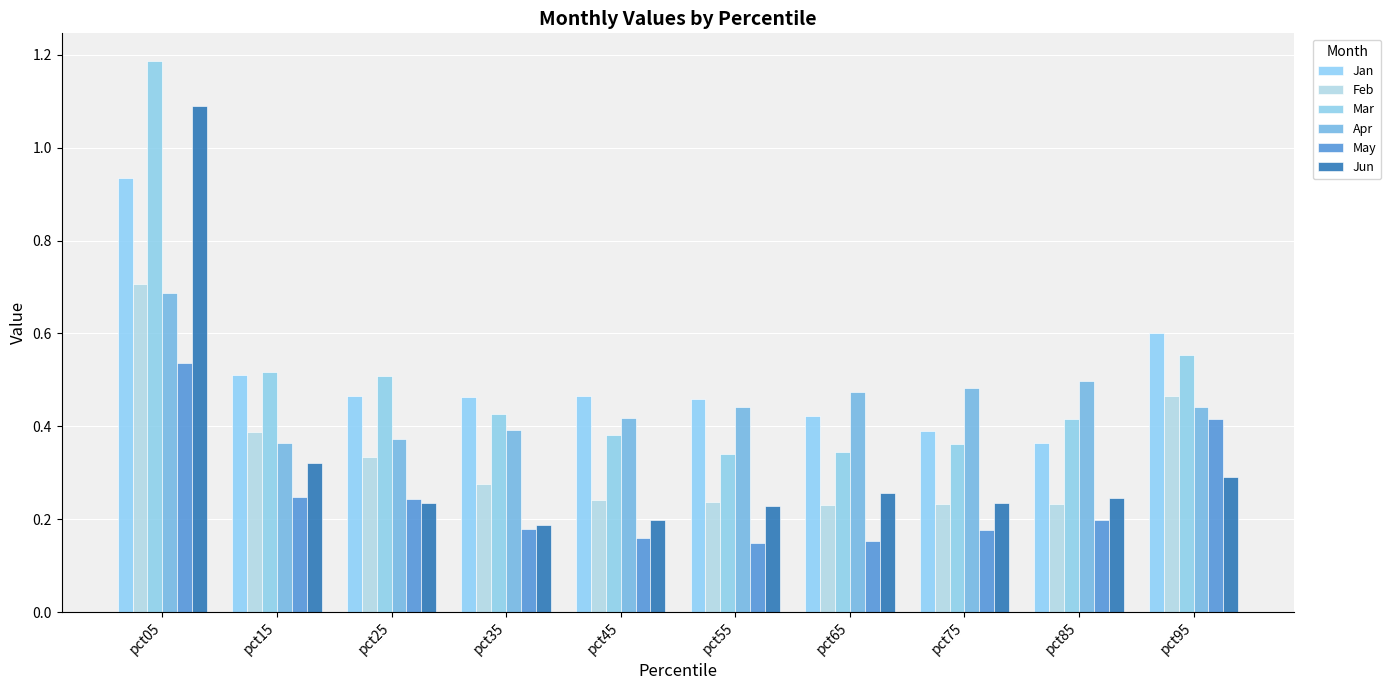

At which category is the sum across all series the highest?

pct05